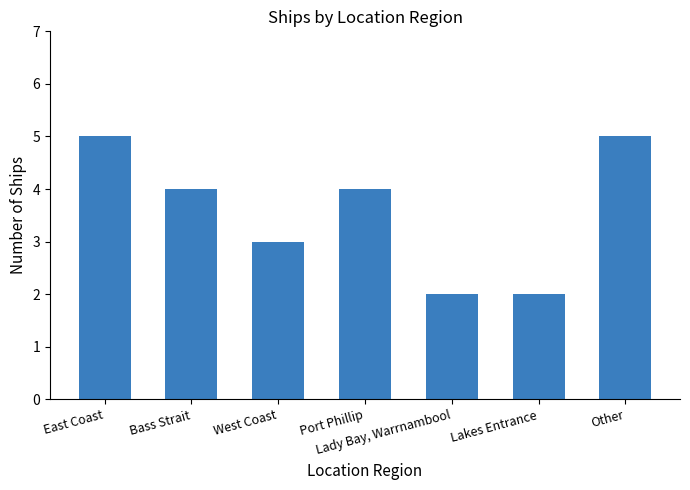

At which label is the value closest to 3?

West Coast